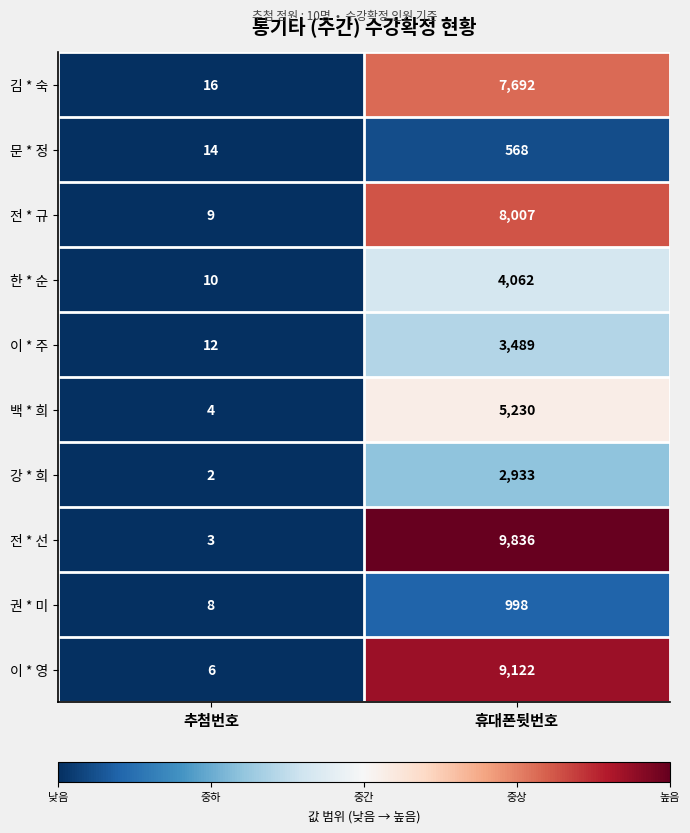

Which category has the lowest value in the 권 * 미 series?

추첨번호